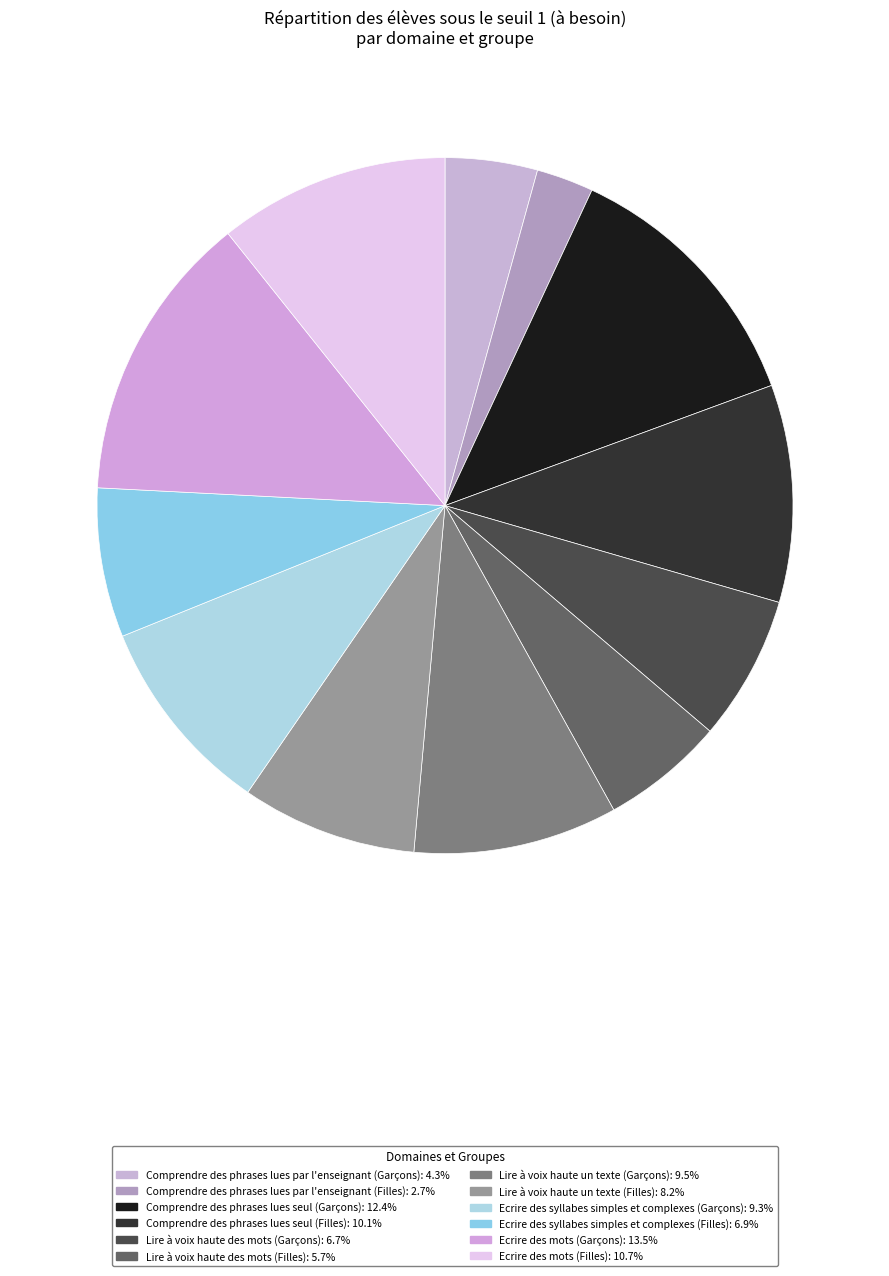

Does Comprendre des phrases lues seul (Filles) account for over 50% of the chart?

No